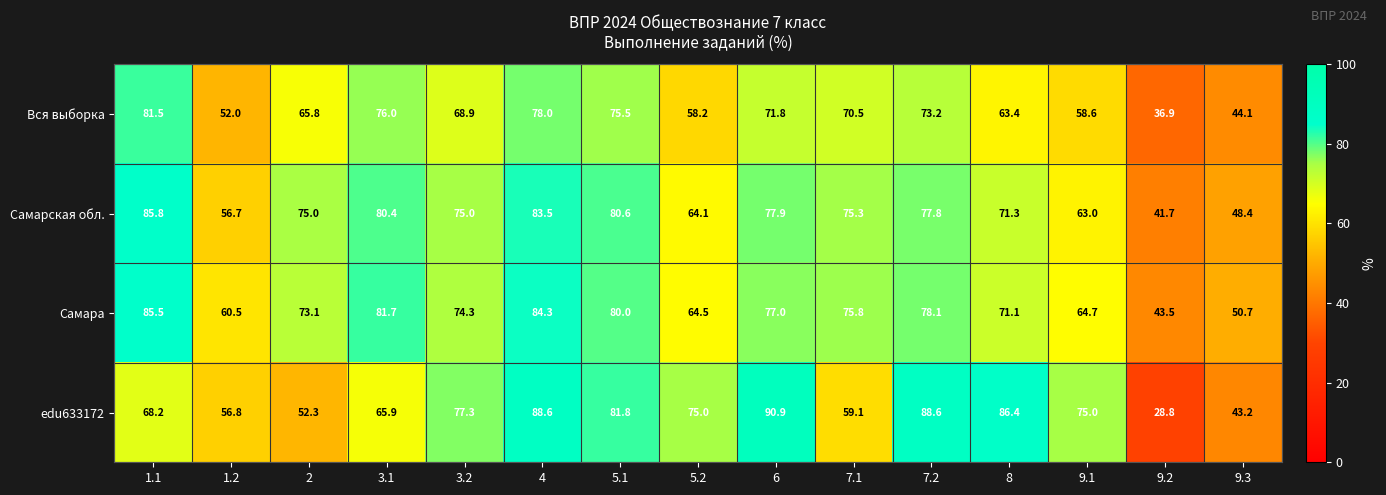

What is the sum of the Самарская обл. values at 1.1 and 9.1?

148.8